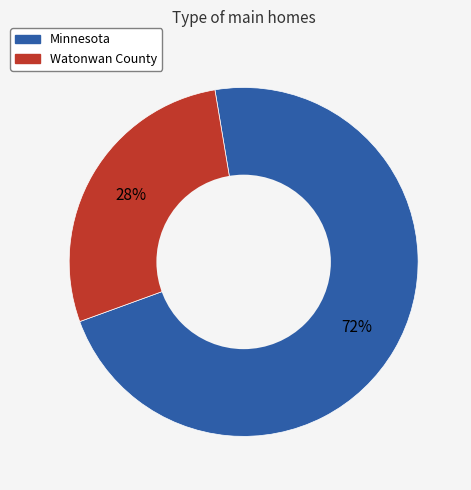

Which category has the biggest portion of the pie?

Minnesota